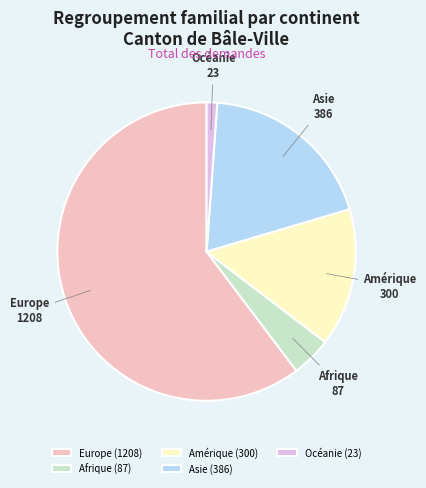

Approximately how many times larger is the value at Asie compared to Océanie?

16.8